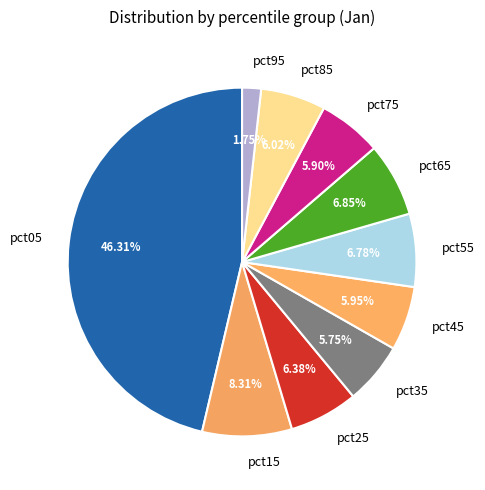

What is the smallest slice in the pie chart?

pct95